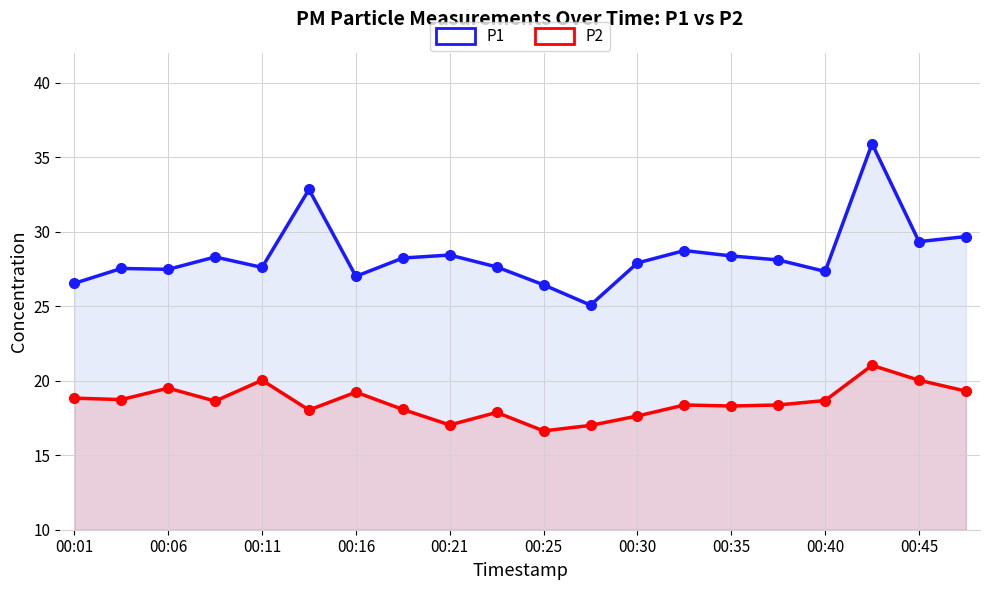

Reading right to left, extract all data points from this chart.

P1: 29.7	29.3	35.9	27.3	28.1	28.4	28.7	27.9	25.1	26.4	27.6	28.4	28.2	27.0	32.8	27.6	28.3	27.5	27.5	26.5
P2: 19.3	20.0	21.0	18.7	18.4	18.3	18.4	17.6	17.0	16.6	17.9	17.0	18.1	19.2	18.0	20.0	18.6	19.5	18.7	18.8